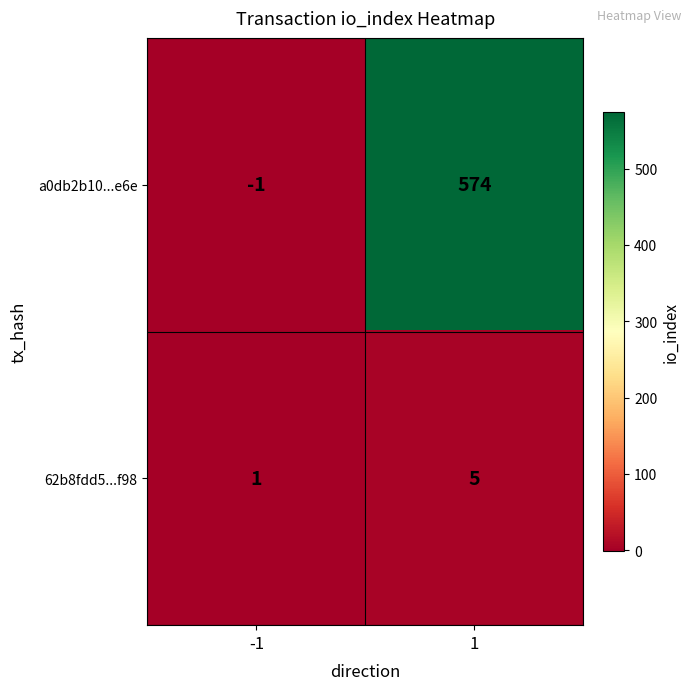

Which series has the largest total across all categories?

a0db2b10...e6e